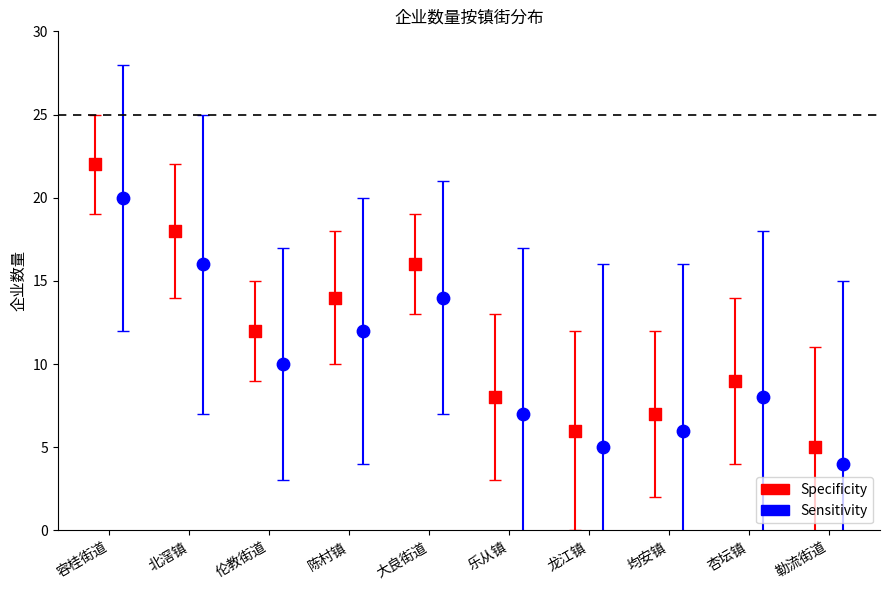

Which series contains the lowest Y value?

Sensitivity